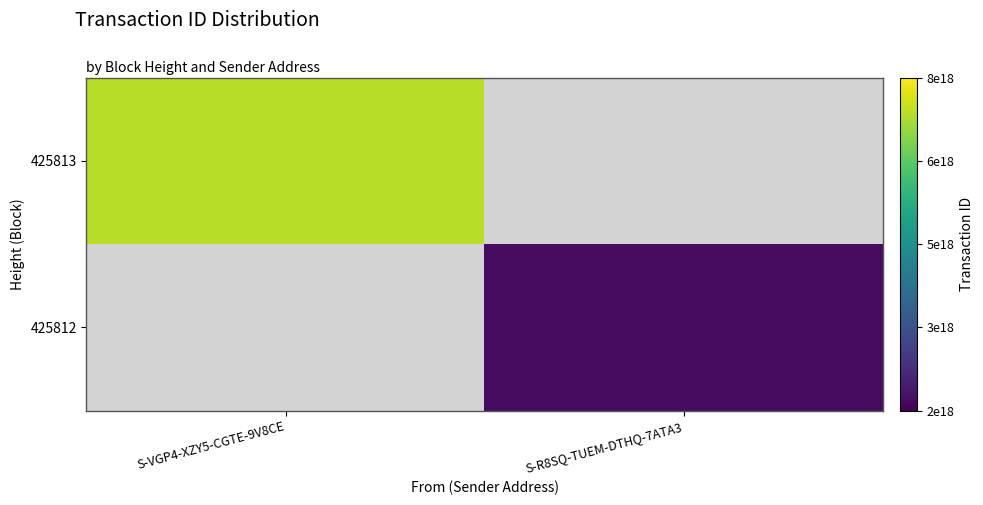

What is the lowest value of the 425813 series?

7361545523823581184.0